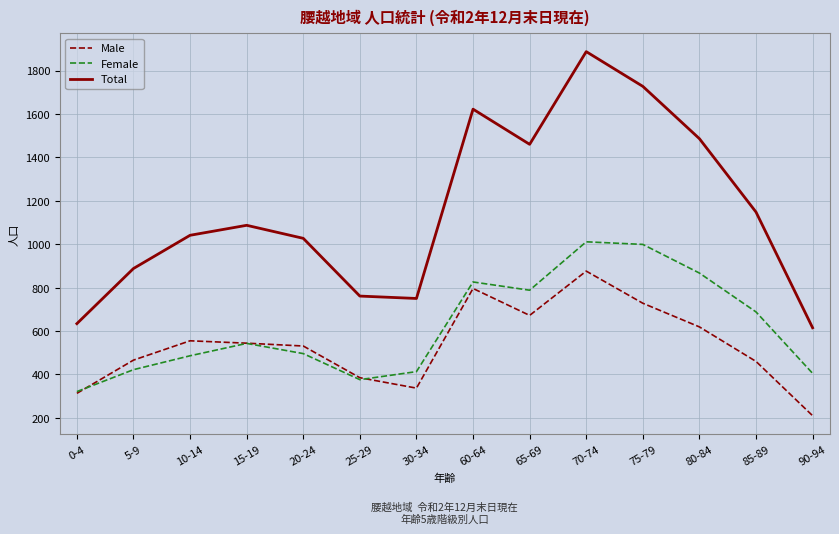

Which category has the lowest value across all series?

90-94